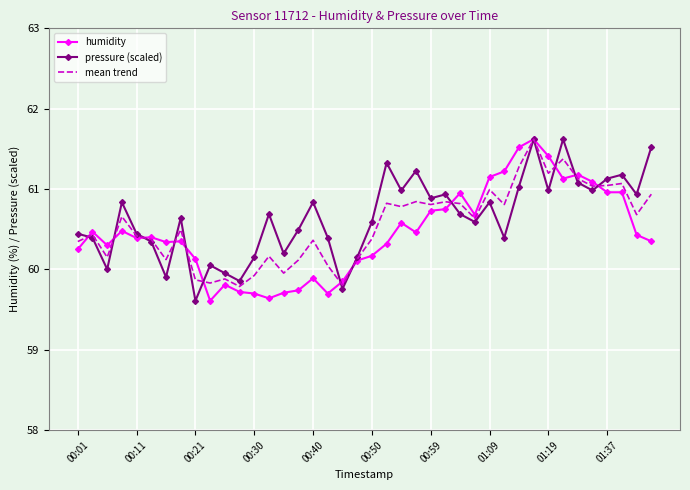

What is the highest value of the mean trend series?

61.6